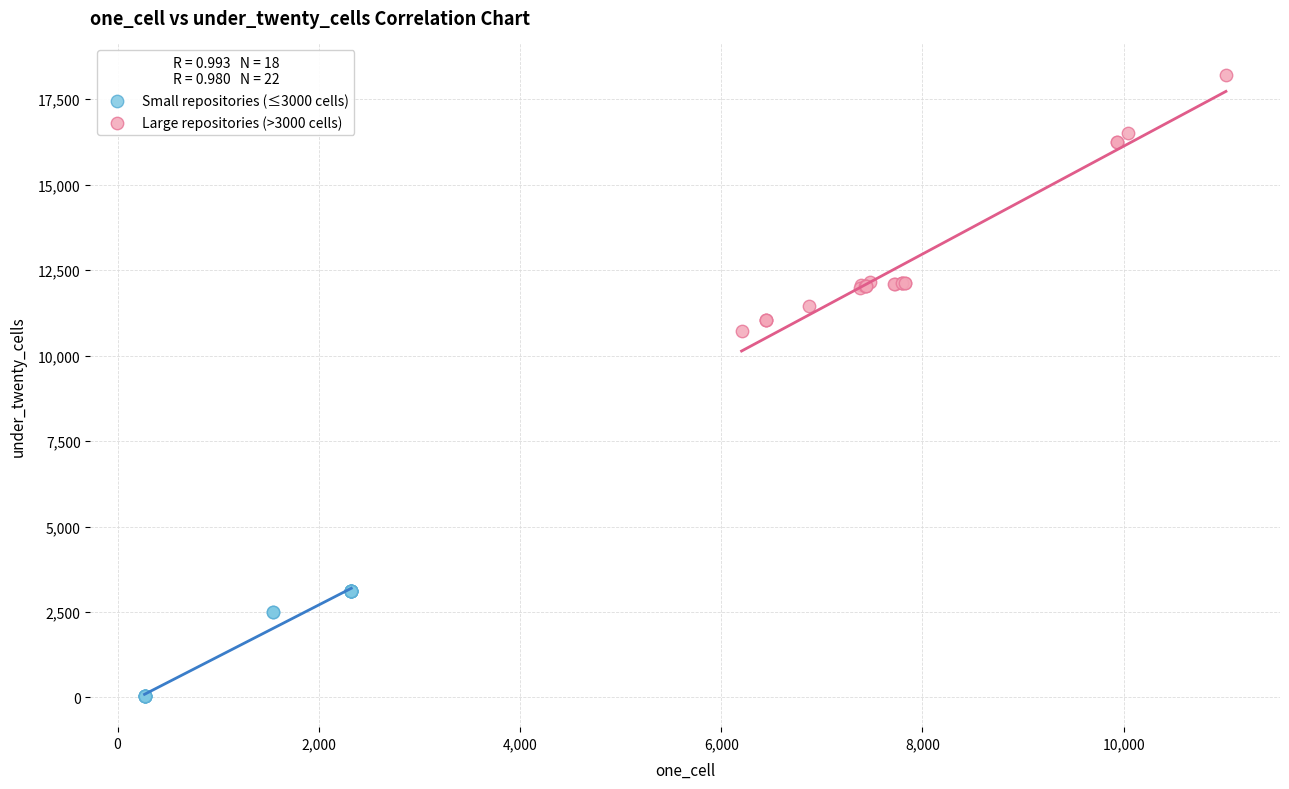

Which series reaches the minimum Y coordinate?

Small repositories (≤3000 cells)